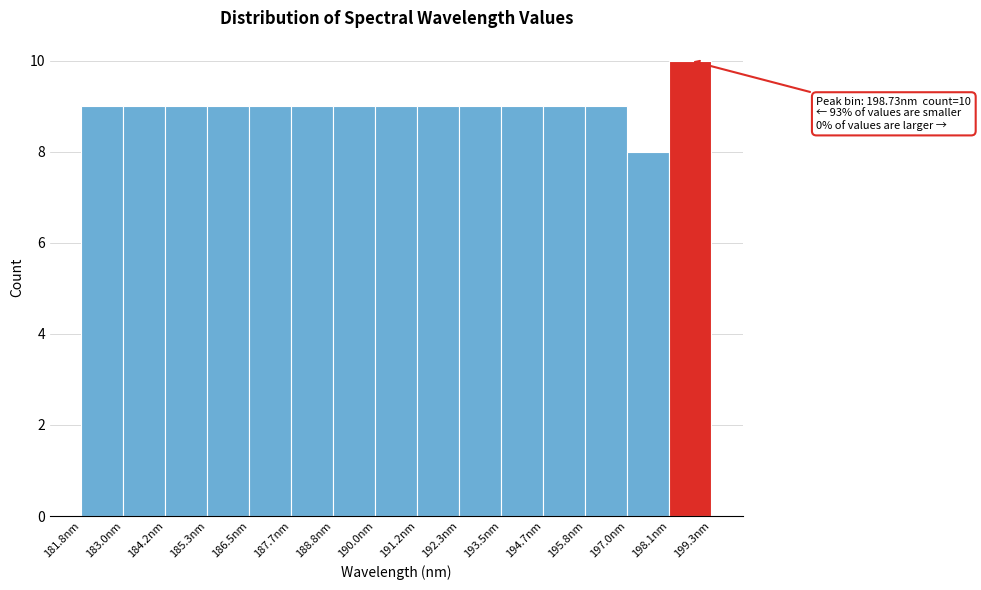

Over which range of the x-axis is the bar tallest?

198.2 to 199.4